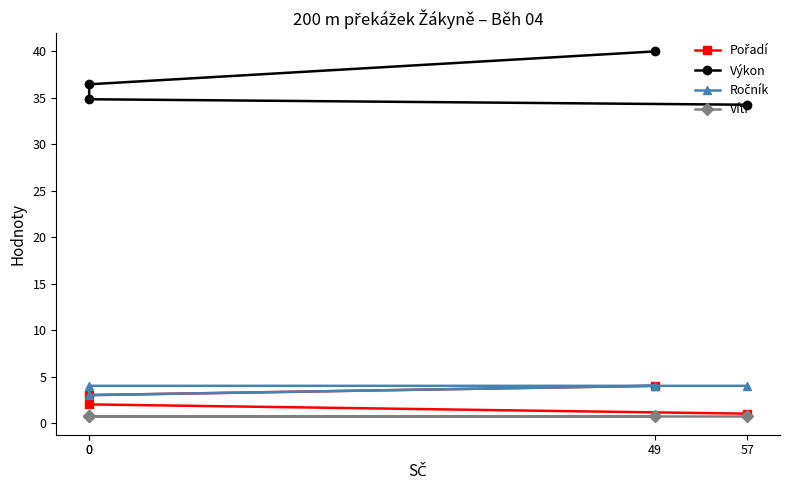

What are all the series names shown in the legend?

Pořadí, Výkon, Ročník, Vítr